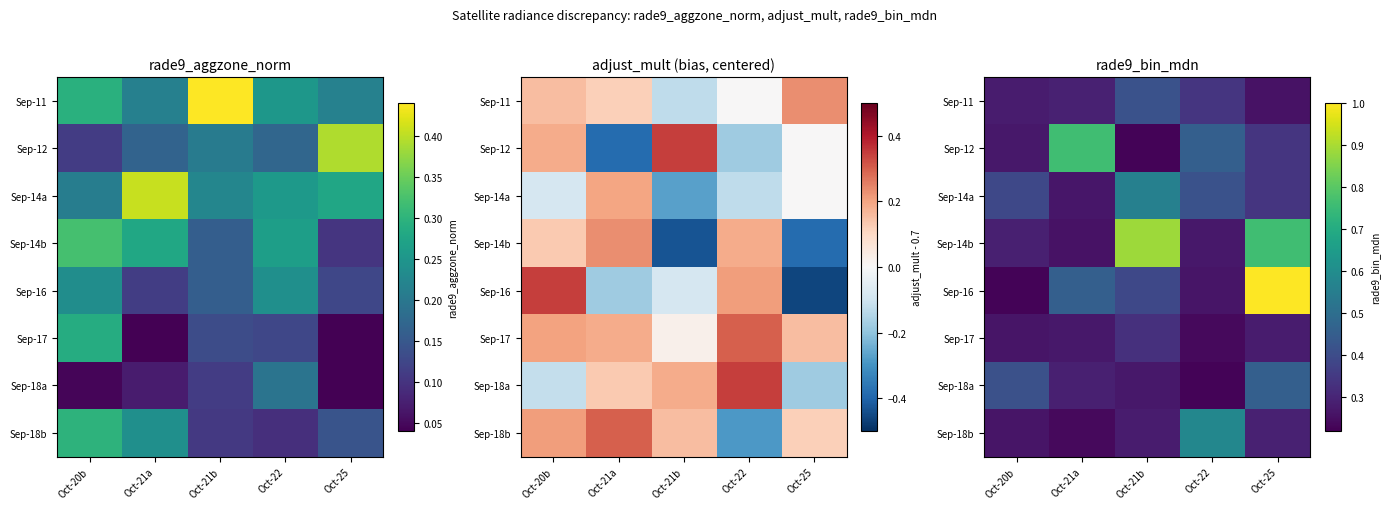

Which label corresponds to the smallest value in the chart?

Oct-21b